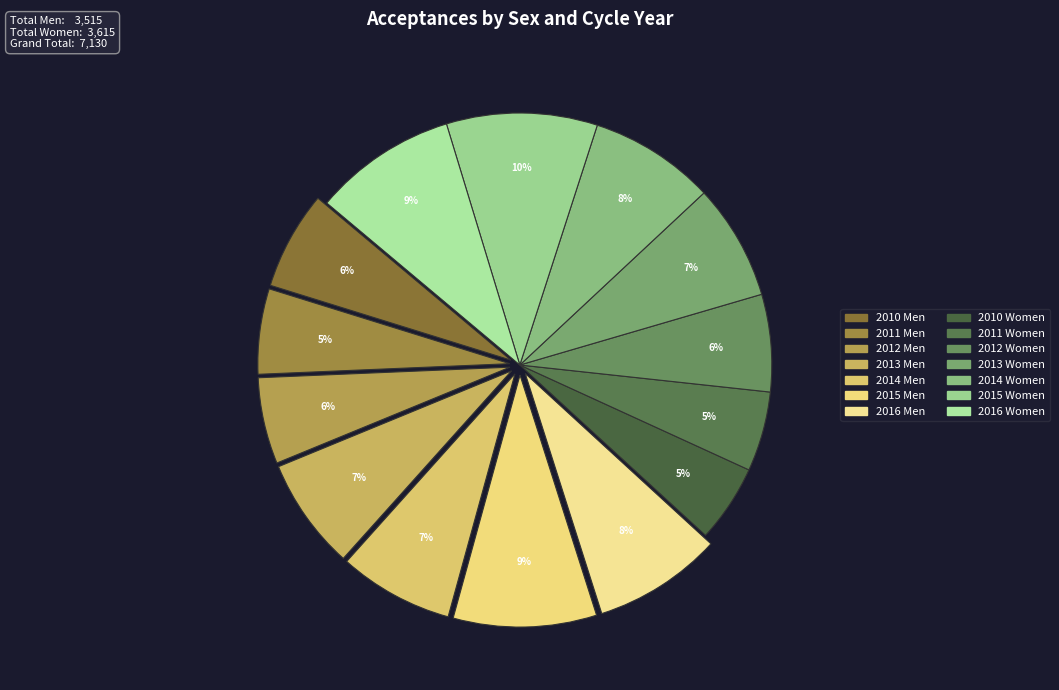

Which category has the biggest portion of the pie?

2015